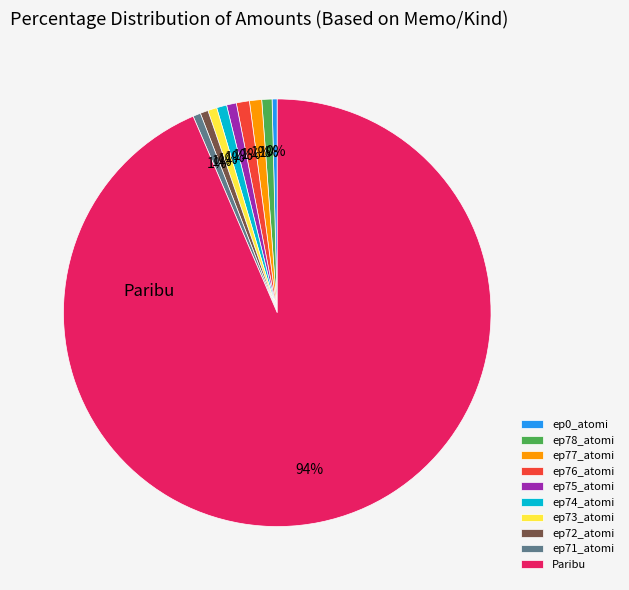

How many segments does this pie chart have?

10